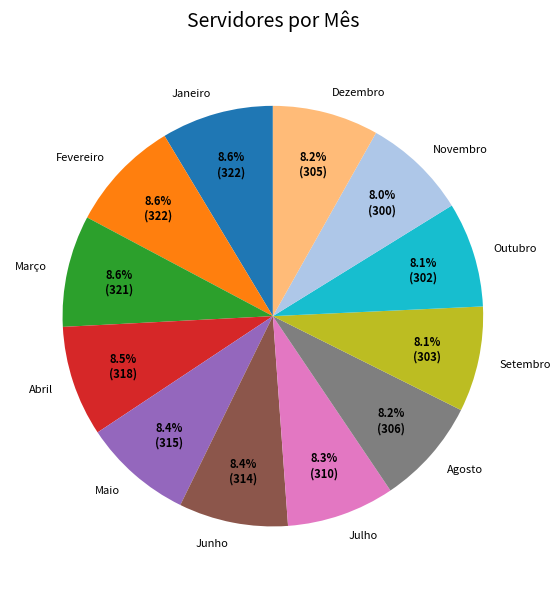

What is the total percentage of Abril and Outubro?

16.6%